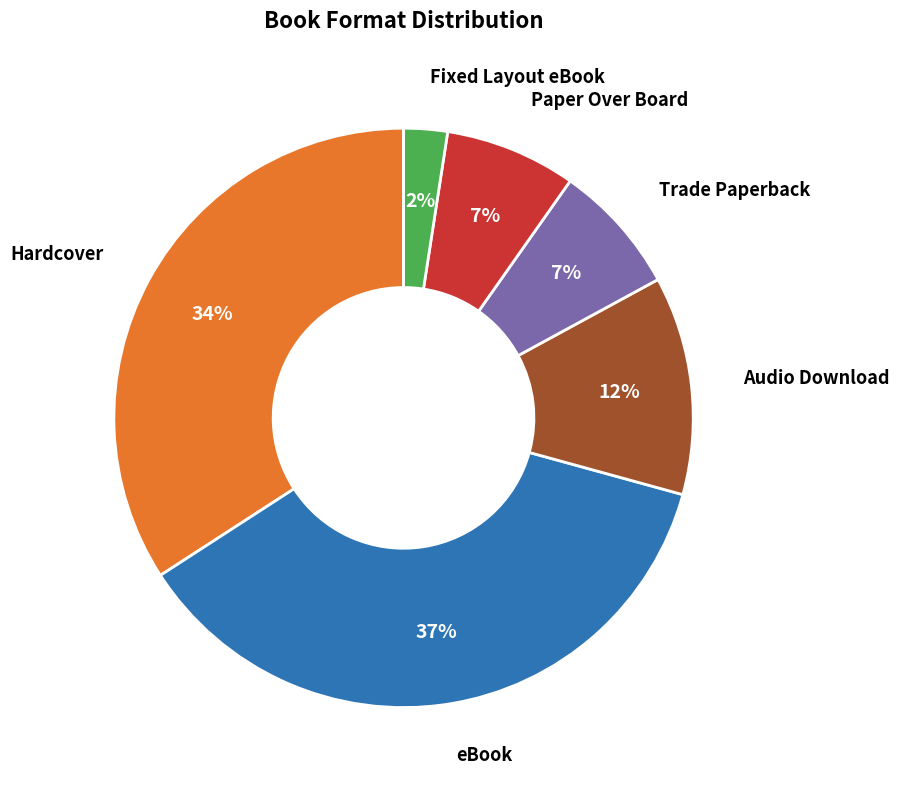

Count the number of slices in the pie.

6